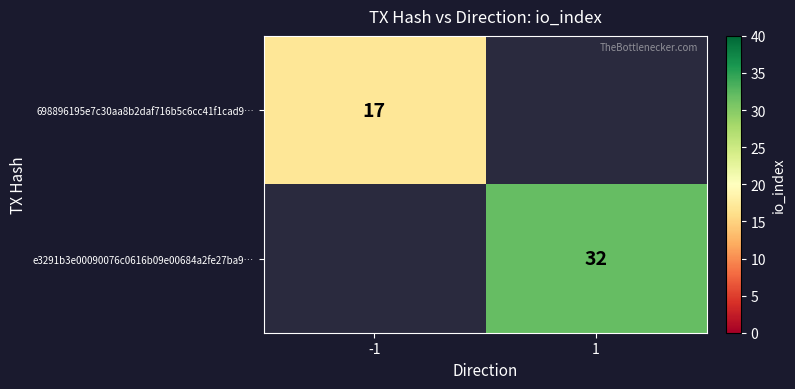

What is the smallest value displayed?

17.0